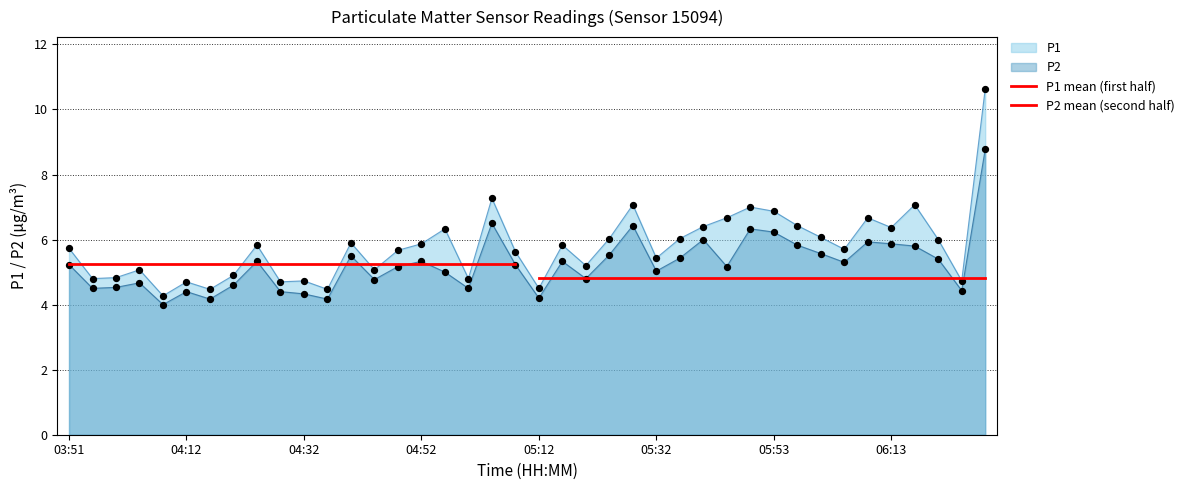

True or false: P1 and P2 intersect in this chart.

False